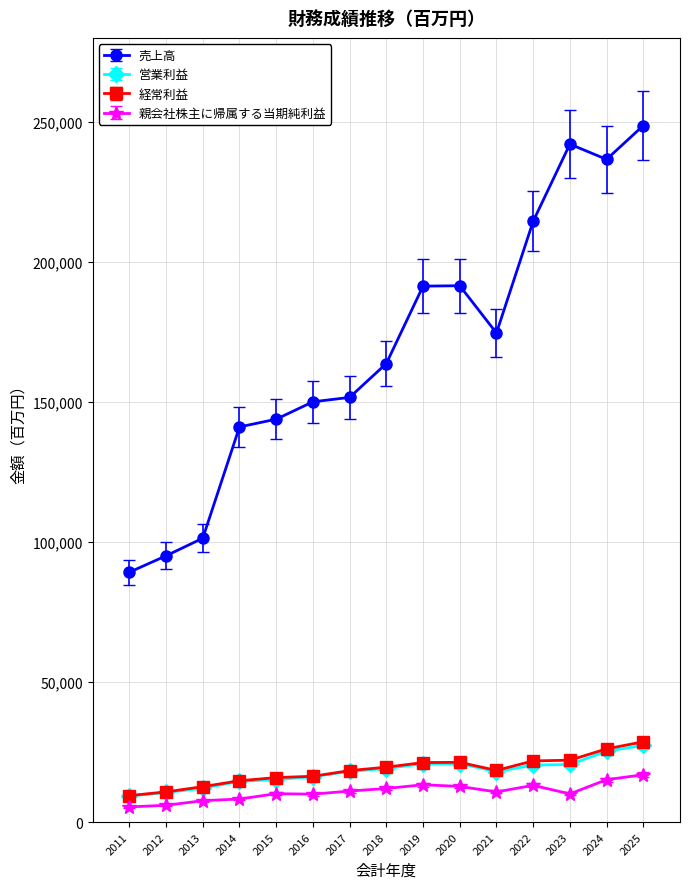

What are all the series names shown in the legend?

売上高, 営業利益, 経常利益, 親会社株主に帰属する当期純利益